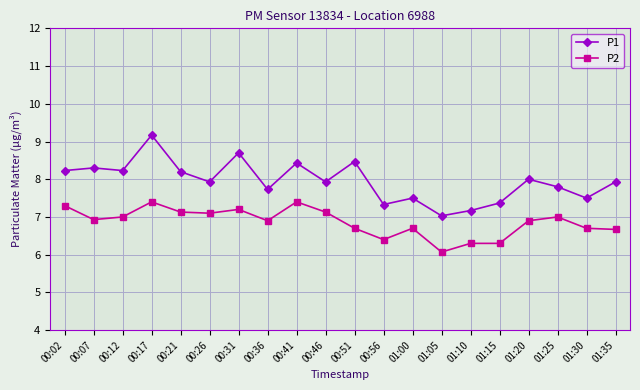

Which series has the largest total across all categories?

P1